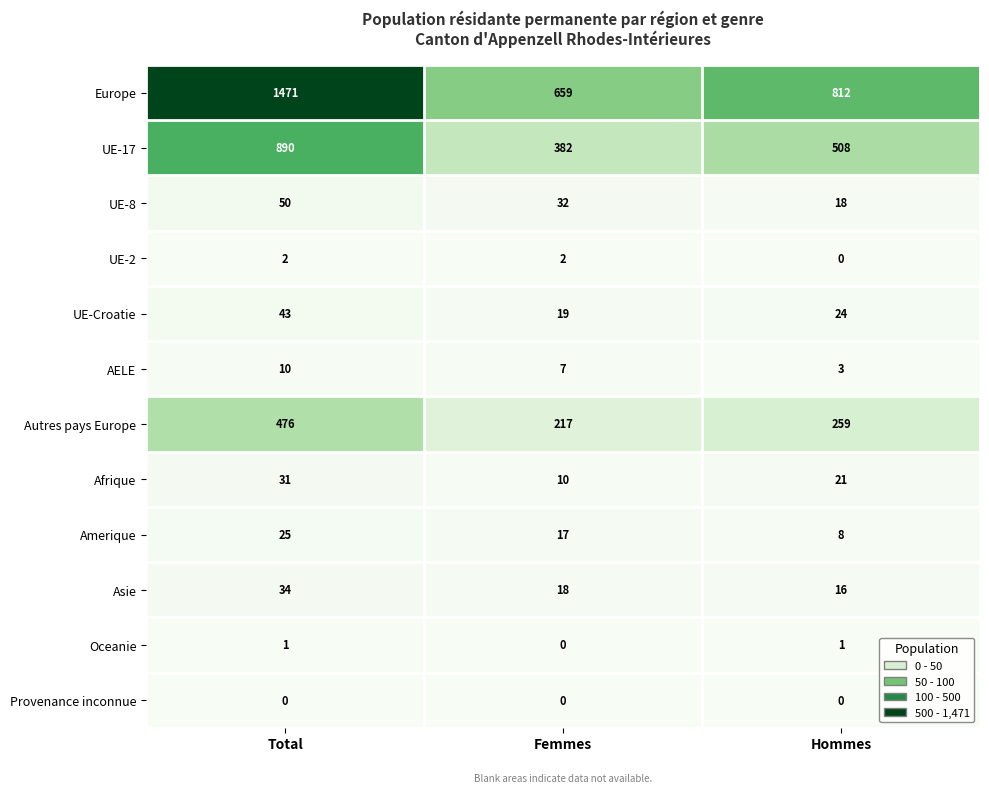

How many Amerique values are between 8 and 25?

3